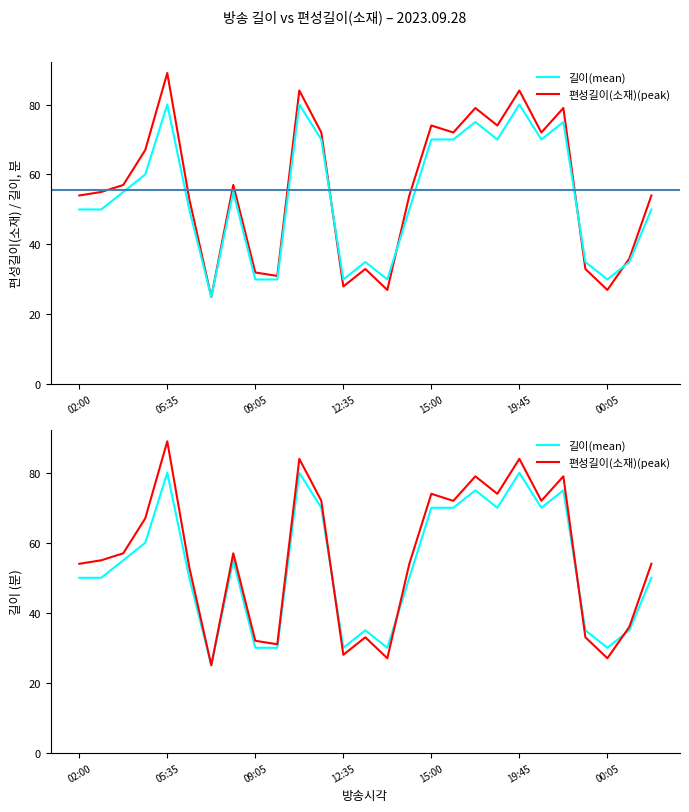

Is the value of 편성길이(소재) at 21 greater than the value of 편성길이(소재)(peak) at 12:35?

Yes